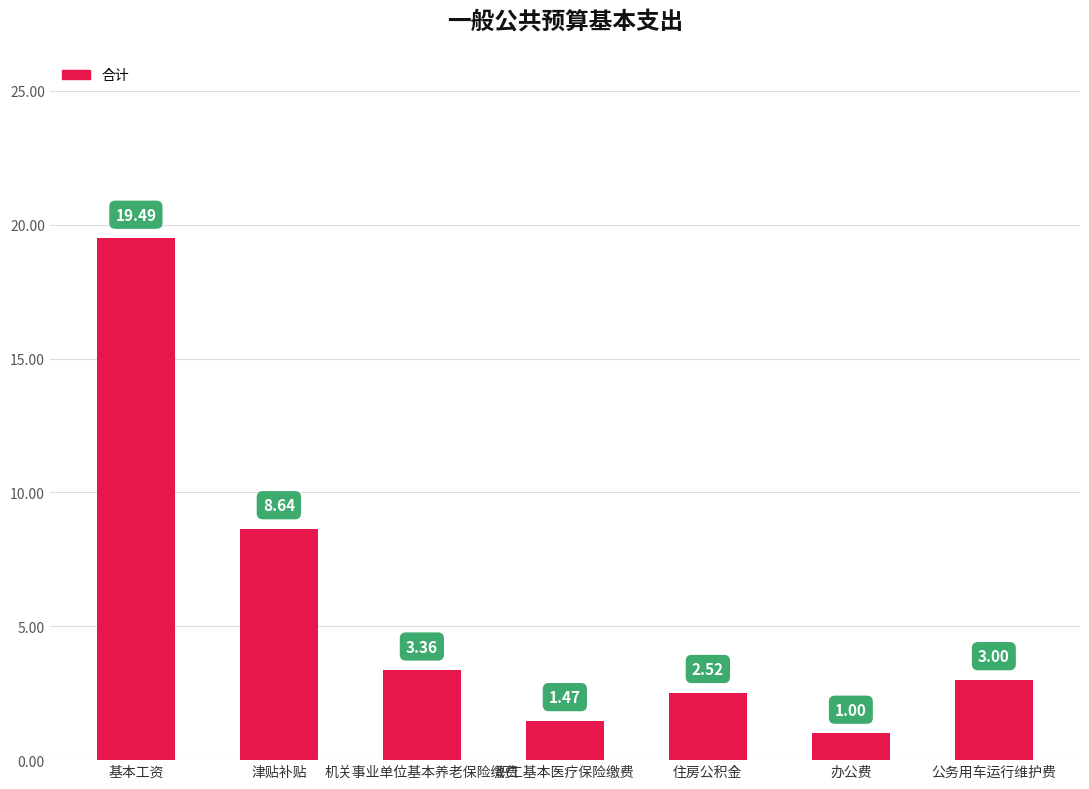

List the labels in order of value, largest first.

基本工资, 津贴补贴, 机关事业单位基本养老保险缴费, 公务用车运行维护费, 住房公积金, 职工基本医疗保险缴费, 办公费